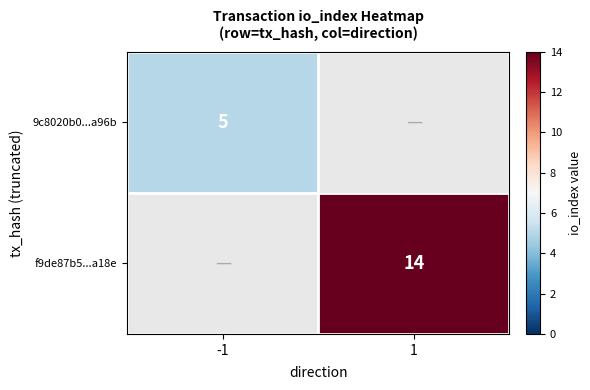

The f9de87b5...a18e series shows 20.1 at 1. True or false?

False